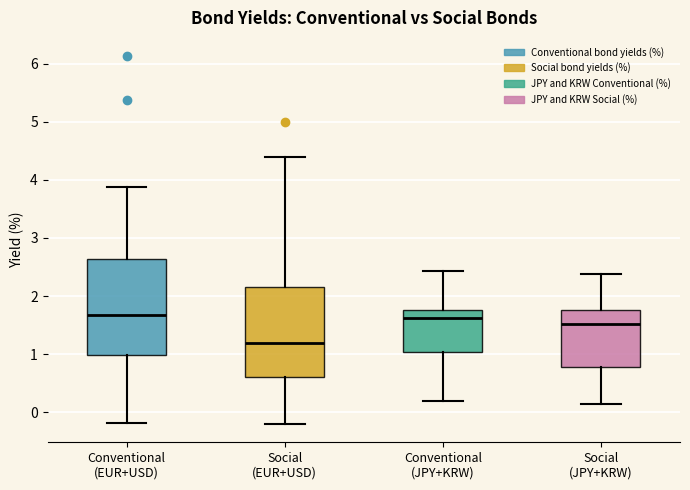

Which box has the lowest median line?

Social (EUR+USD)